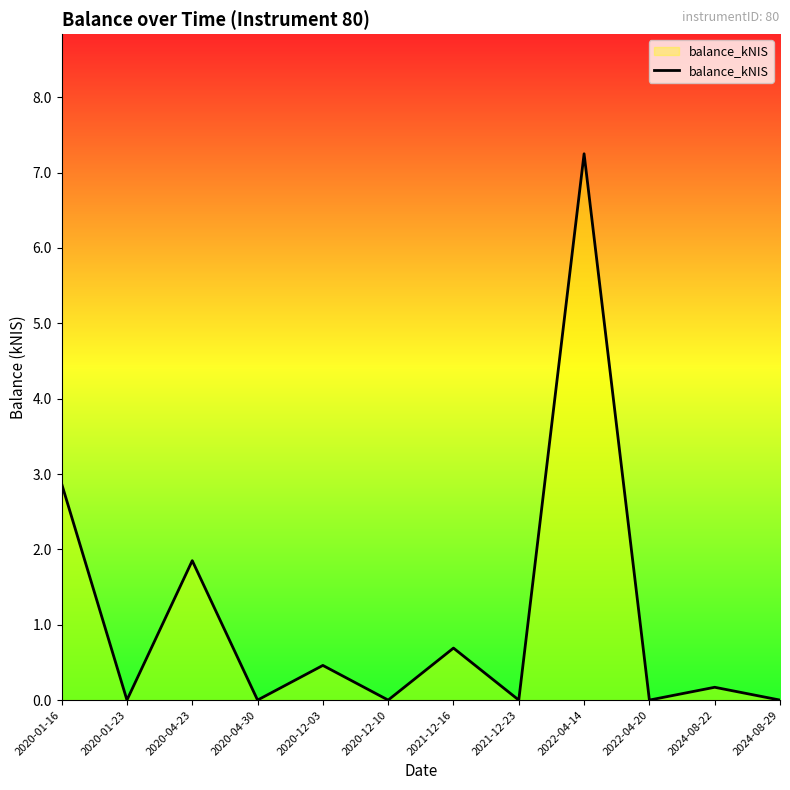

At which category does the data reach its first local valley?

2020-01-23